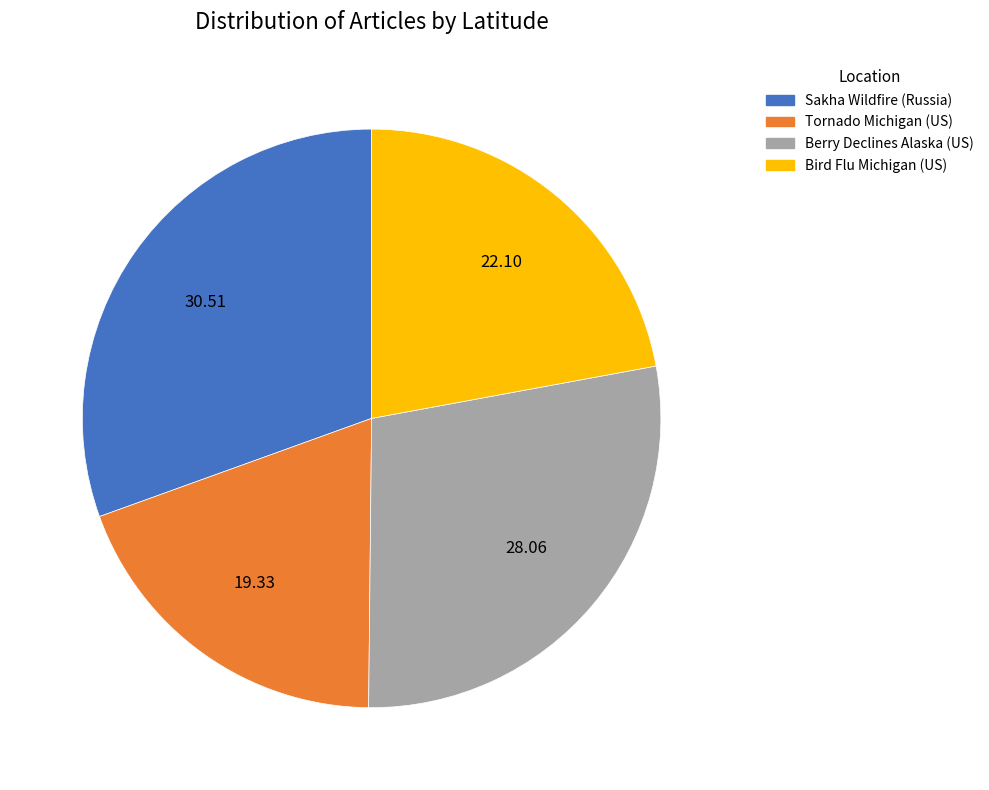

Does Bird Flu Michigan (US) account for over 50% of the chart?

No